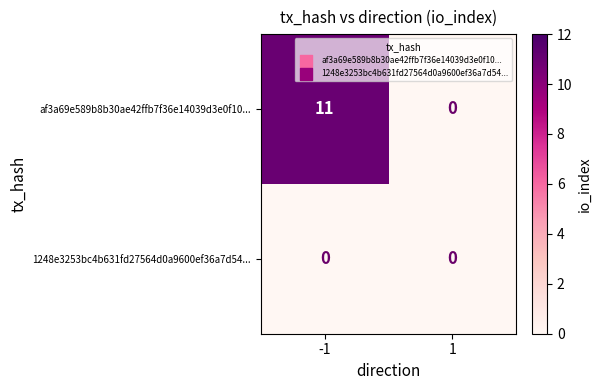

Which series changed the most between -1 and 1?

af3a69e589b8b30ae42ffb7f36e14039d3e0f10...